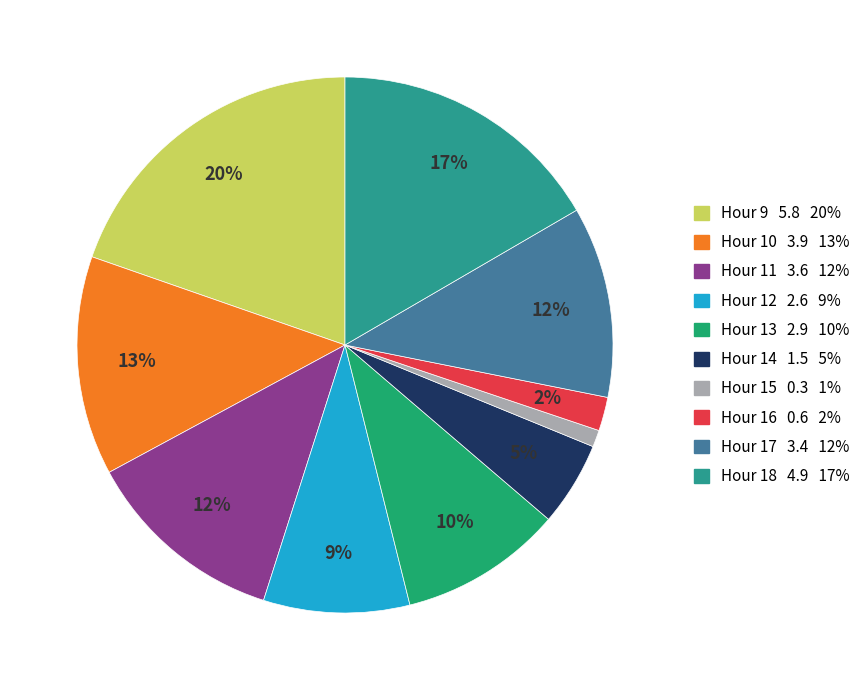

Combined, what portion of the pie is Hour 16 and Hour 9?

21.7%